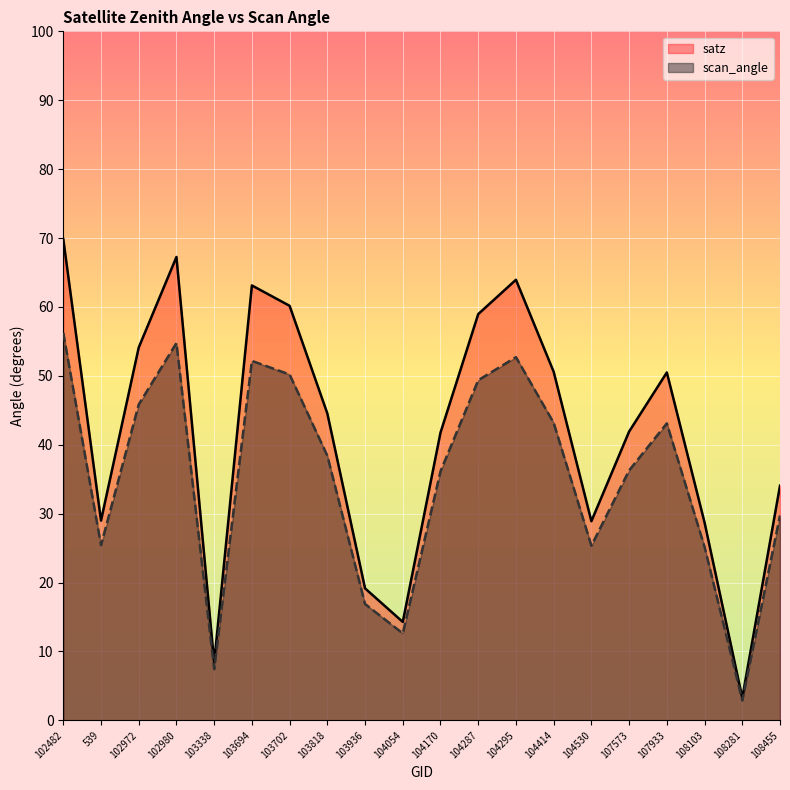

The satz series shows 68.8 at 104414. True or false?

False